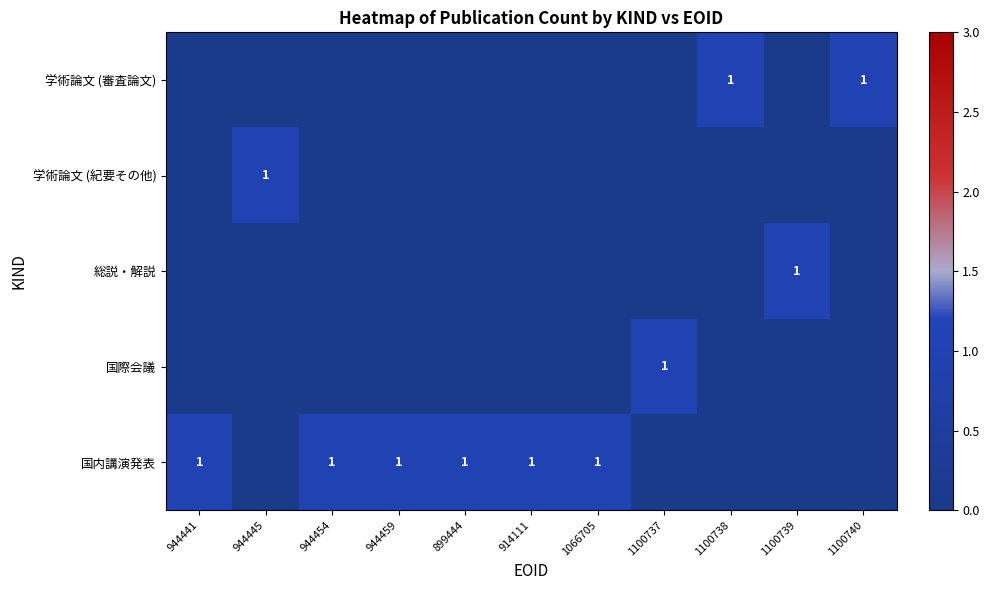

Is it true that 国内講演発表 equals 1 at 914111?

True